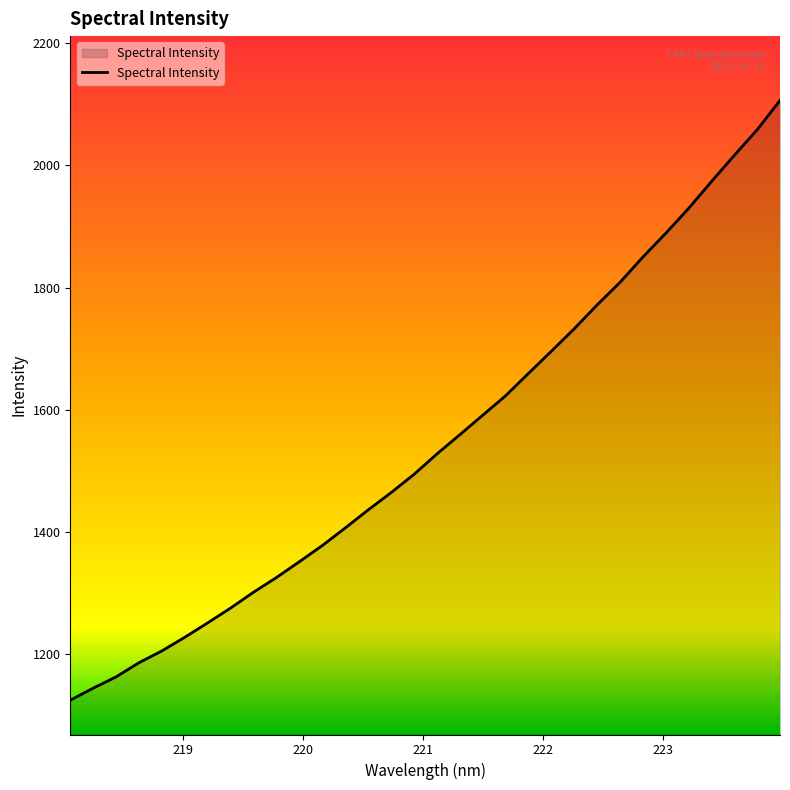

What is the greatest value displayed?

2106.5